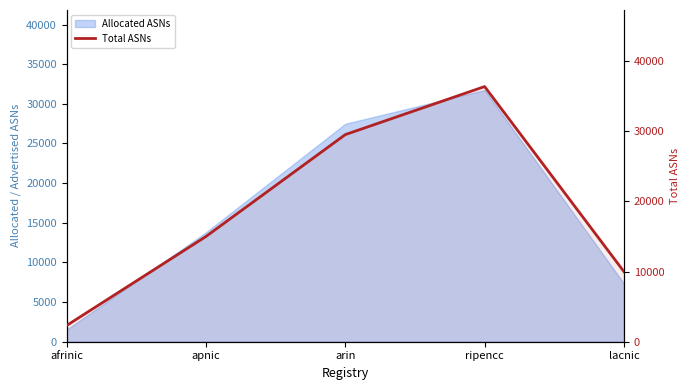

What is the greatest value displayed?

36376